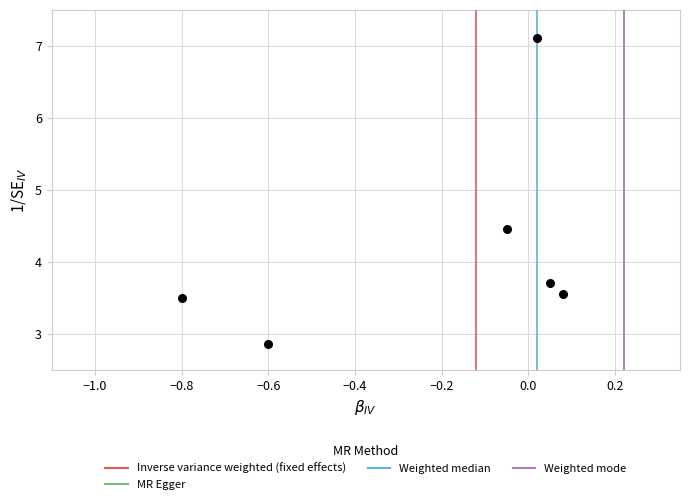

What is the range of X values (max minus min)?

0.9